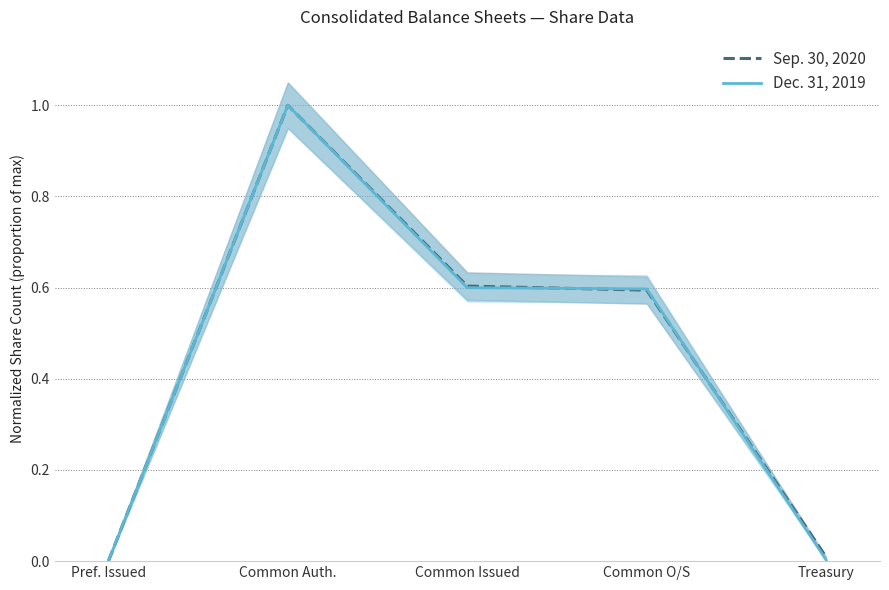

True or false: Sep. 30, 2020 has a value of 1.0 at Common Auth..

True